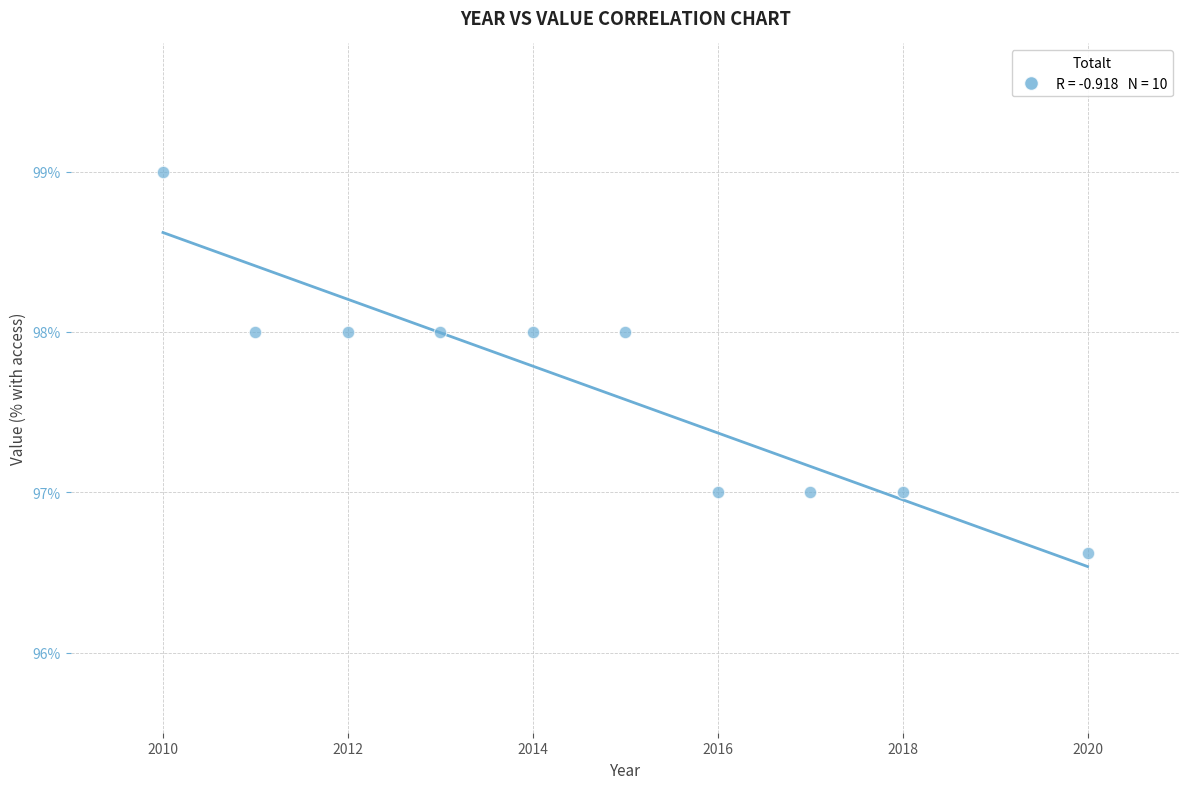

What is the range of Y values (max minus min)?

2.4